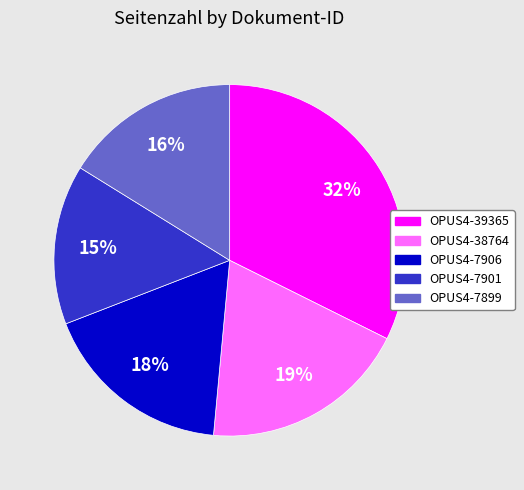

To the nearest percent, what portion does OPUS4-7901 represent?

15%